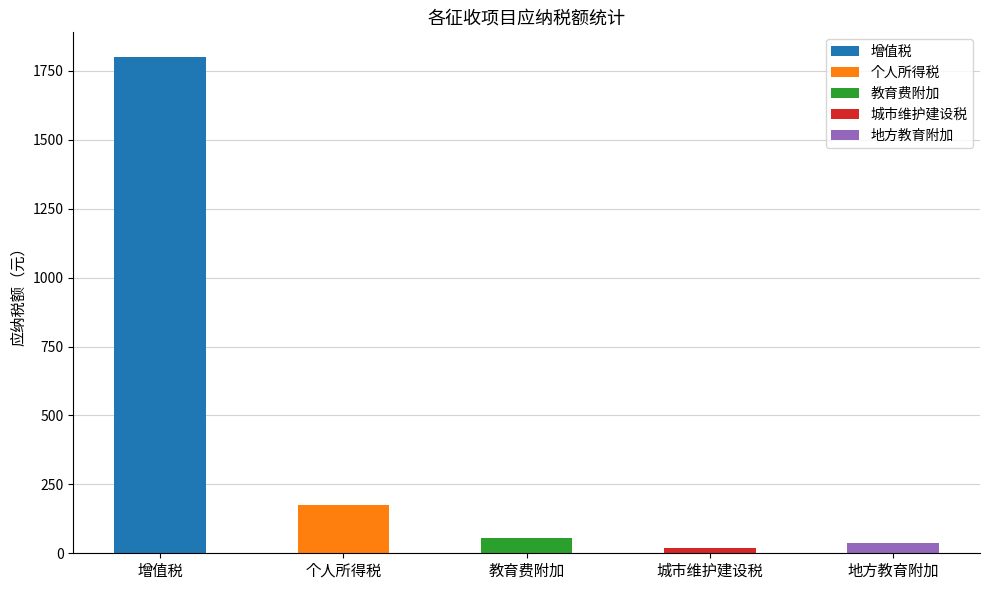

How many bars are there in total?

5